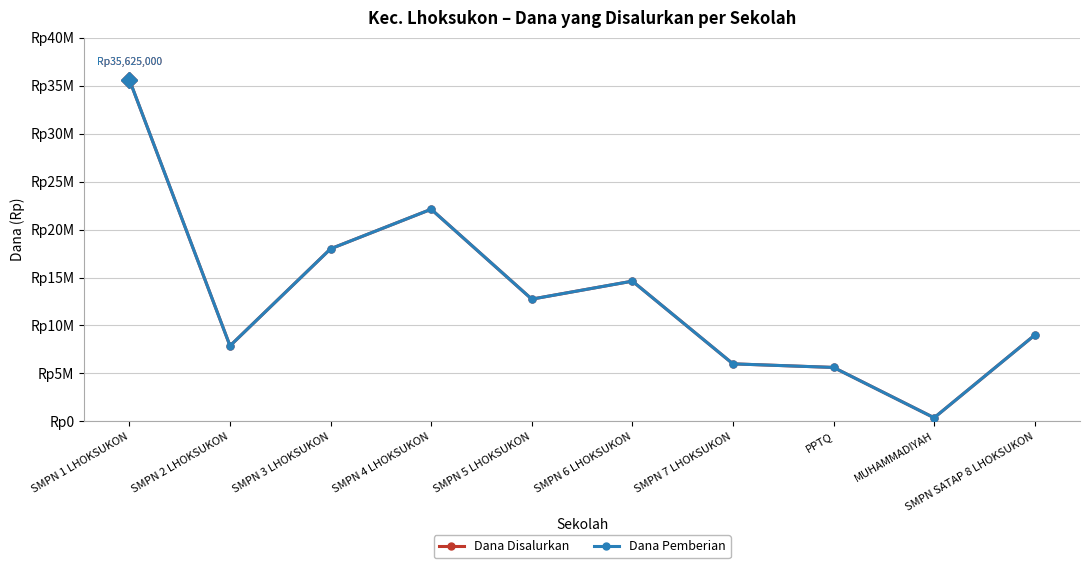

Reading left to right, transcribe all the data shown in this chart.

Dana Disalurkan: SMPN 1 LHOKSUKON=35625000	SMPN 2 LHOKSUKON=7875000	SMPN 3 LHOKSUKON=18000000	SMPN 4 LHOKSUKON=22125000	SMPN 5 LHOKSUKON=12750000	SMPN 6 LHOKSUKON=14625000	SMPN 7 LHOKSUKON=6000000	PPTQ=5625000	MUHAMMADIYAH=375000	SMPN SATAP 8 LHOKSUKON=9000000
Dana Pemberian: SMPN 1 LHOKSUKON=35625000	SMPN 2 LHOKSUKON=7875000	SMPN 3 LHOKSUKON=18000000	SMPN 4 LHOKSUKON=22125000	SMPN 5 LHOKSUKON=12750000	SMPN 6 LHOKSUKON=14625000	SMPN 7 LHOKSUKON=6000000	PPTQ=5625000	MUHAMMADIYAH=375000	SMPN SATAP 8 LHOKSUKON=9000000